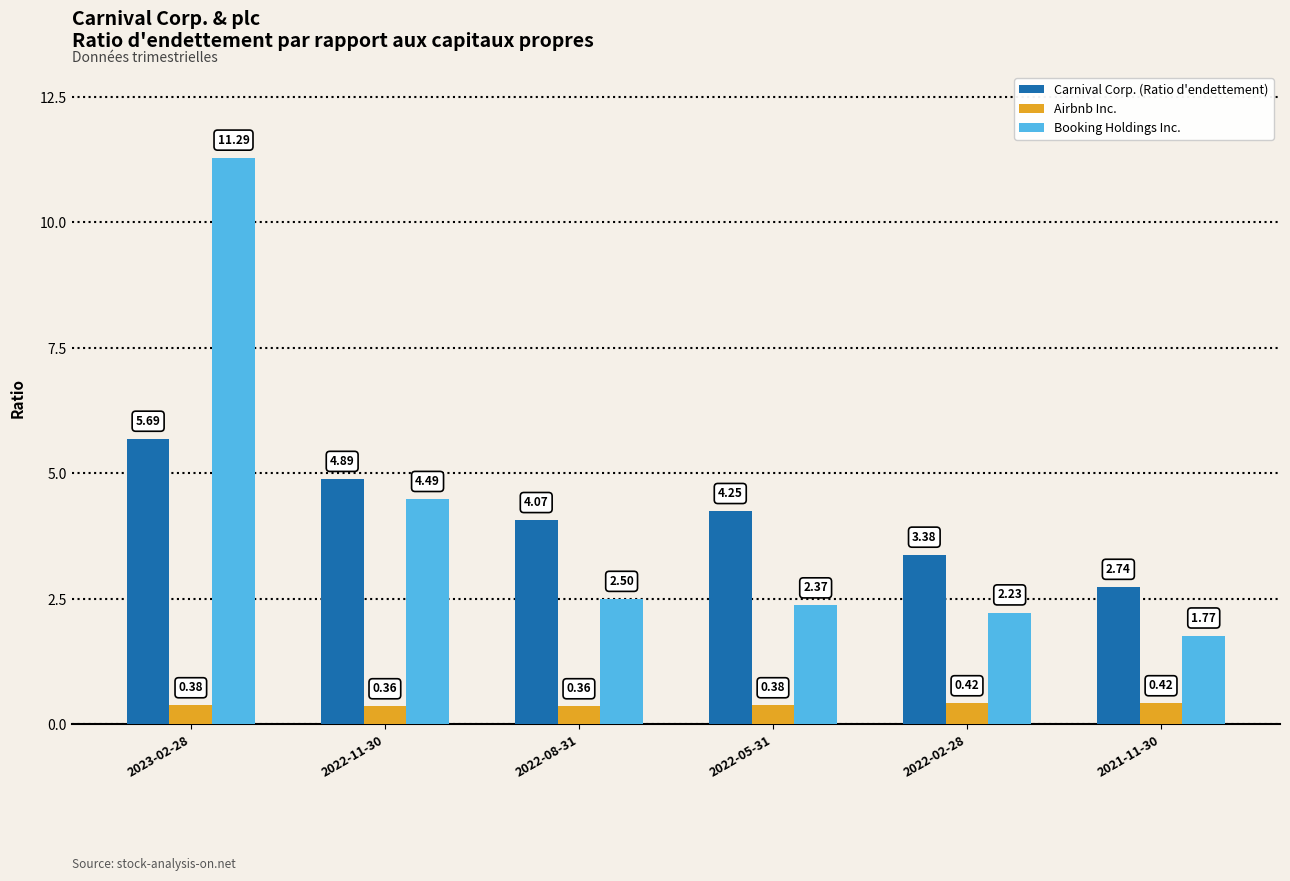

At how many categories does at least one series exceed 6?

1